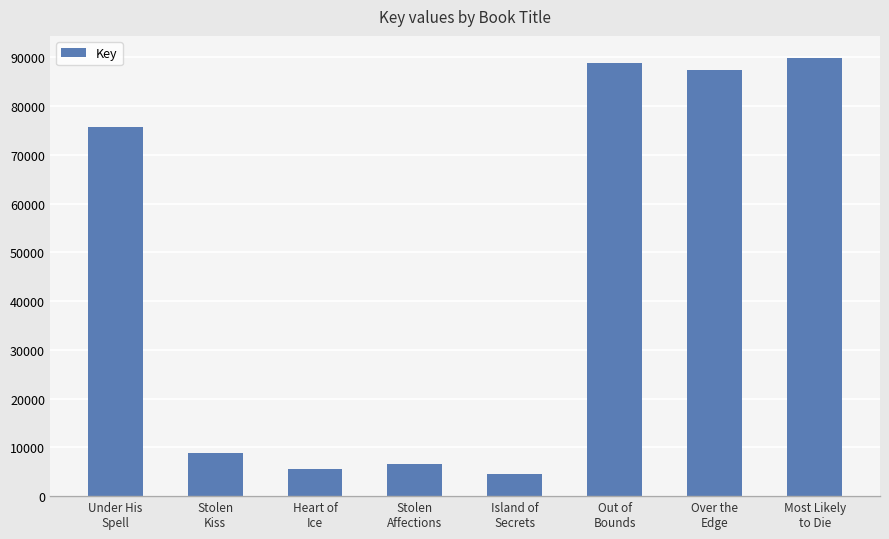

Reading left to right, list all the values displayed in this chart.

75630	8803	5469	6517	4582	88905	87349	89901